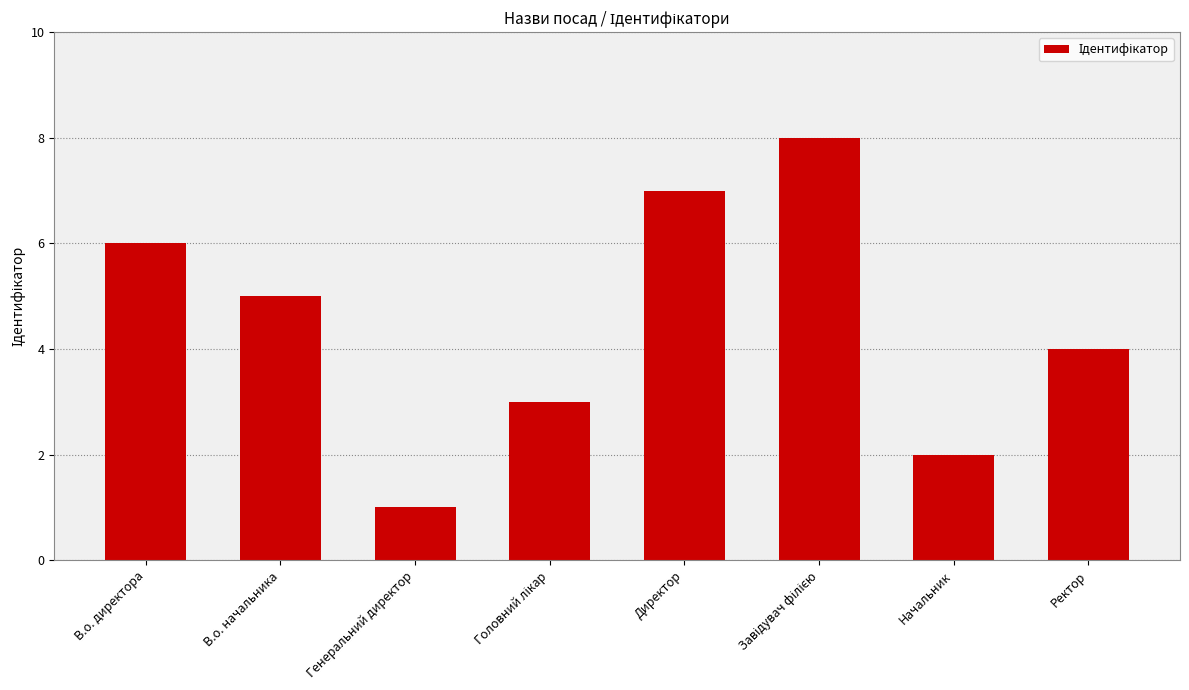

How many bars are there in total?

8